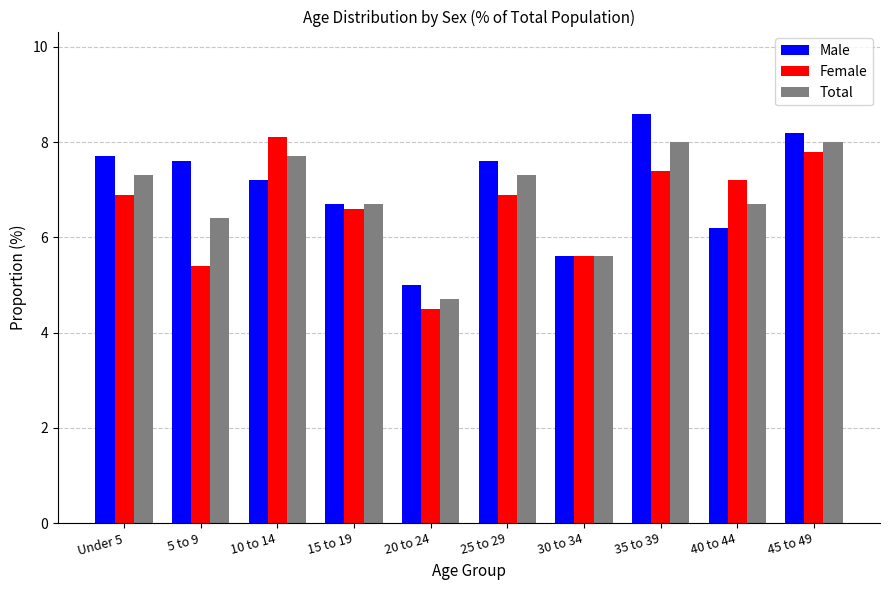

What is the difference between the Total values at 20 to 24 and 5 to 9?

1.7